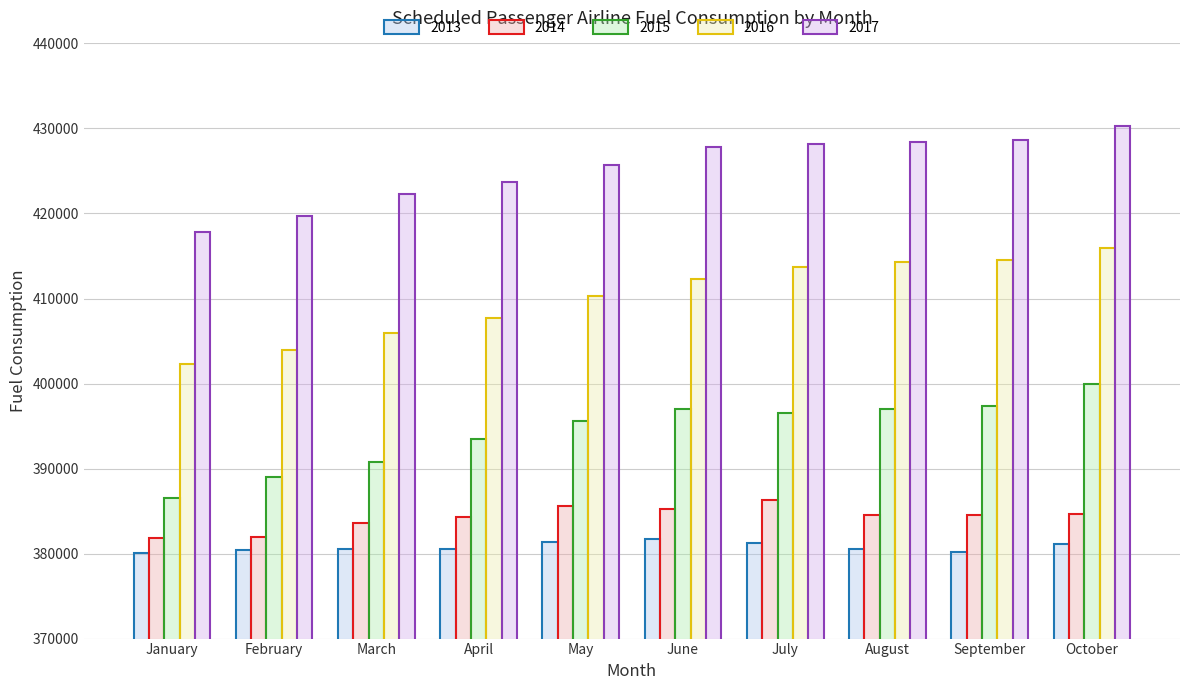

What is the average value of the 2017 series?

425266